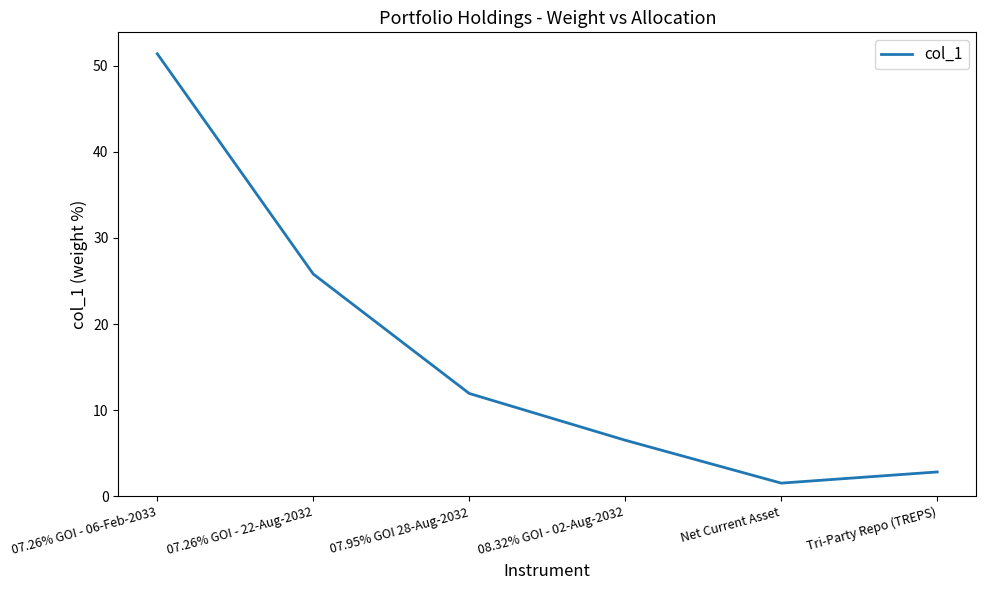

What is the minimum value shown in the chart?

1.5